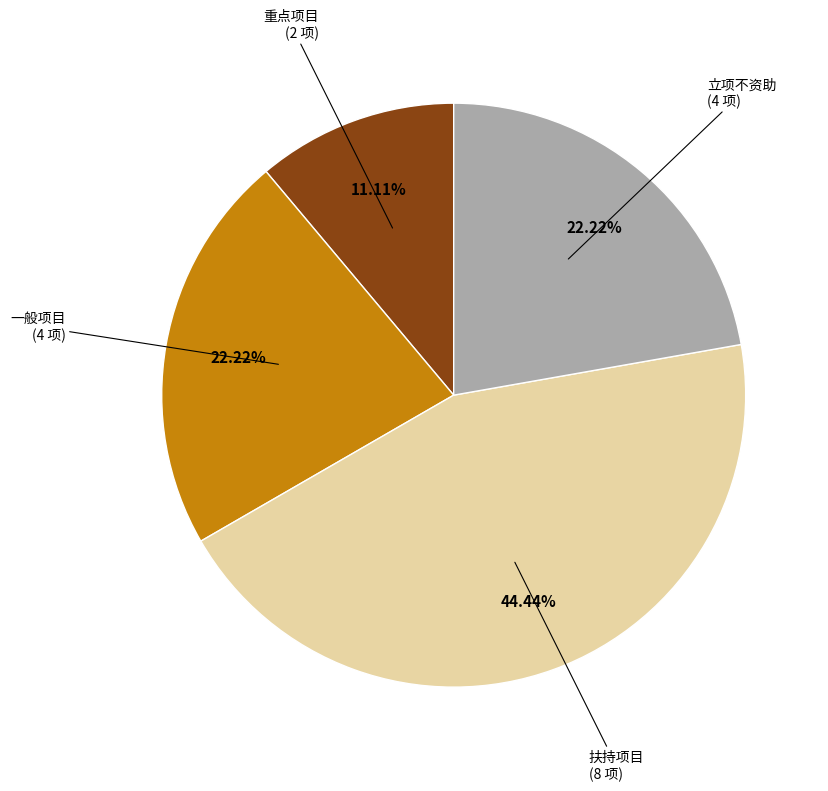

The 立项不资助 slice represents 35% of the pie. True or false?

False